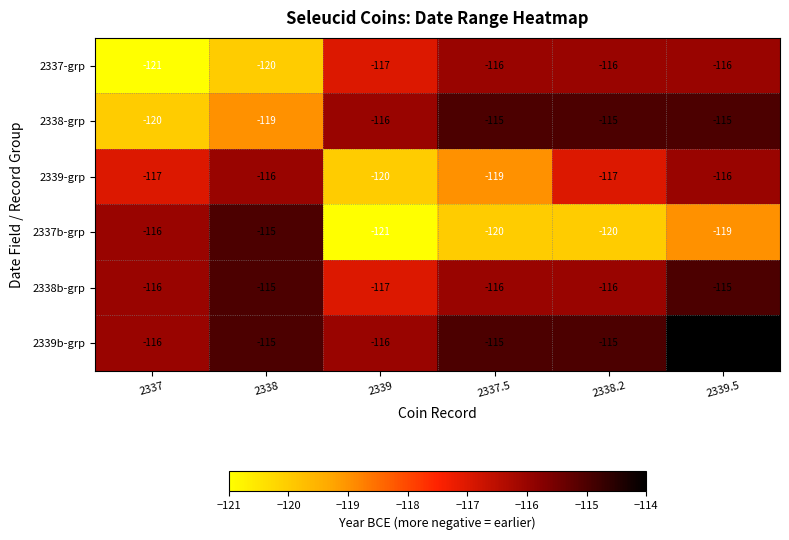

What is the average value of the 2337b-grp series?

-118